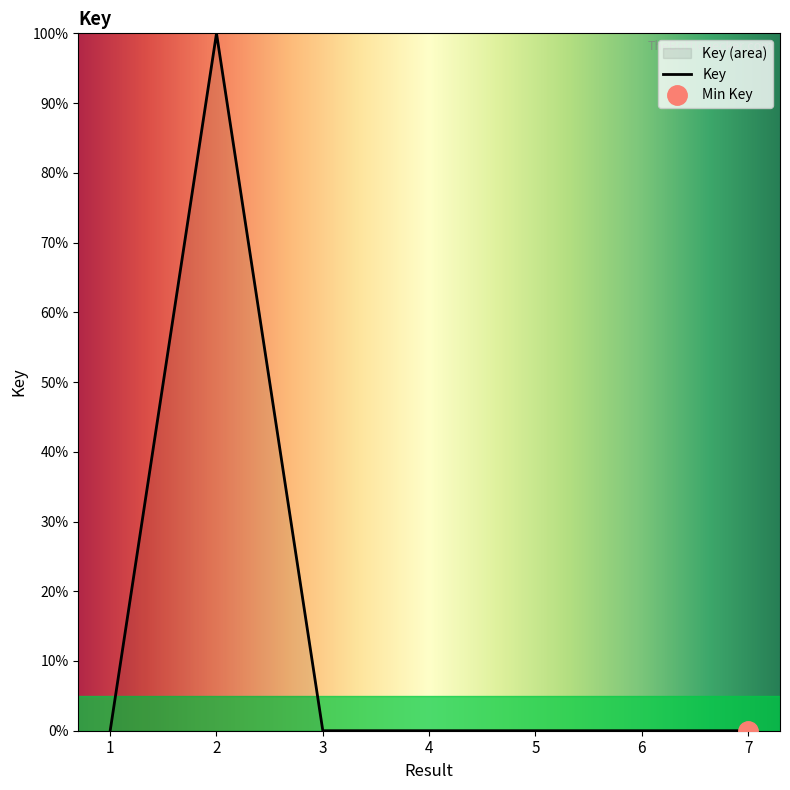

Which label corresponds to the largest value in the chart?

2